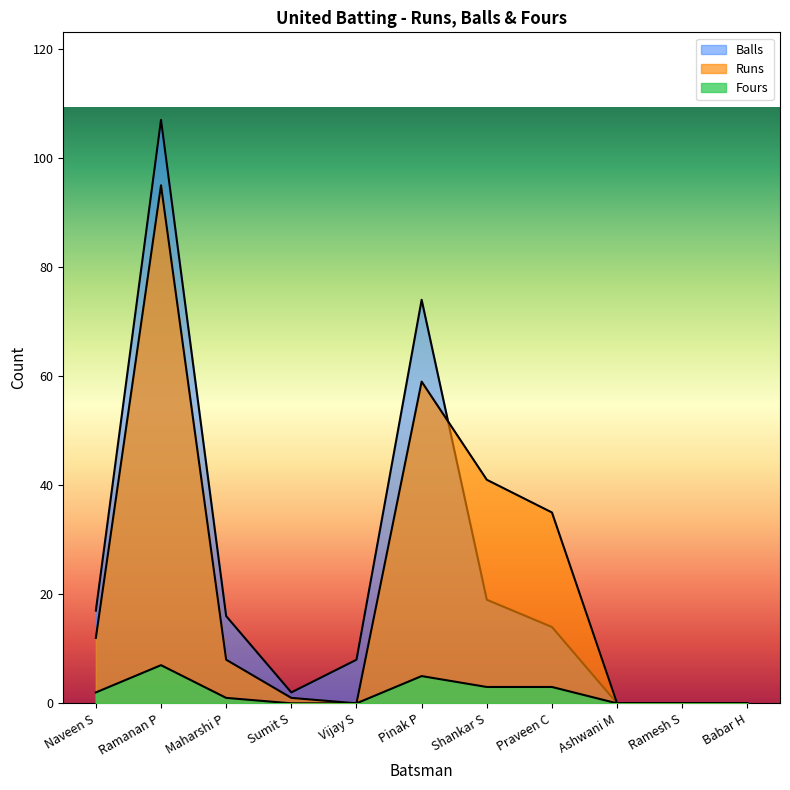

True or false: Balls and Fours cross at least once.

False